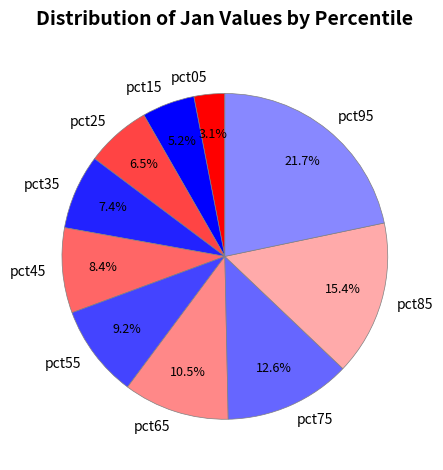

How much of the chart is everything except pct25?

93.5%